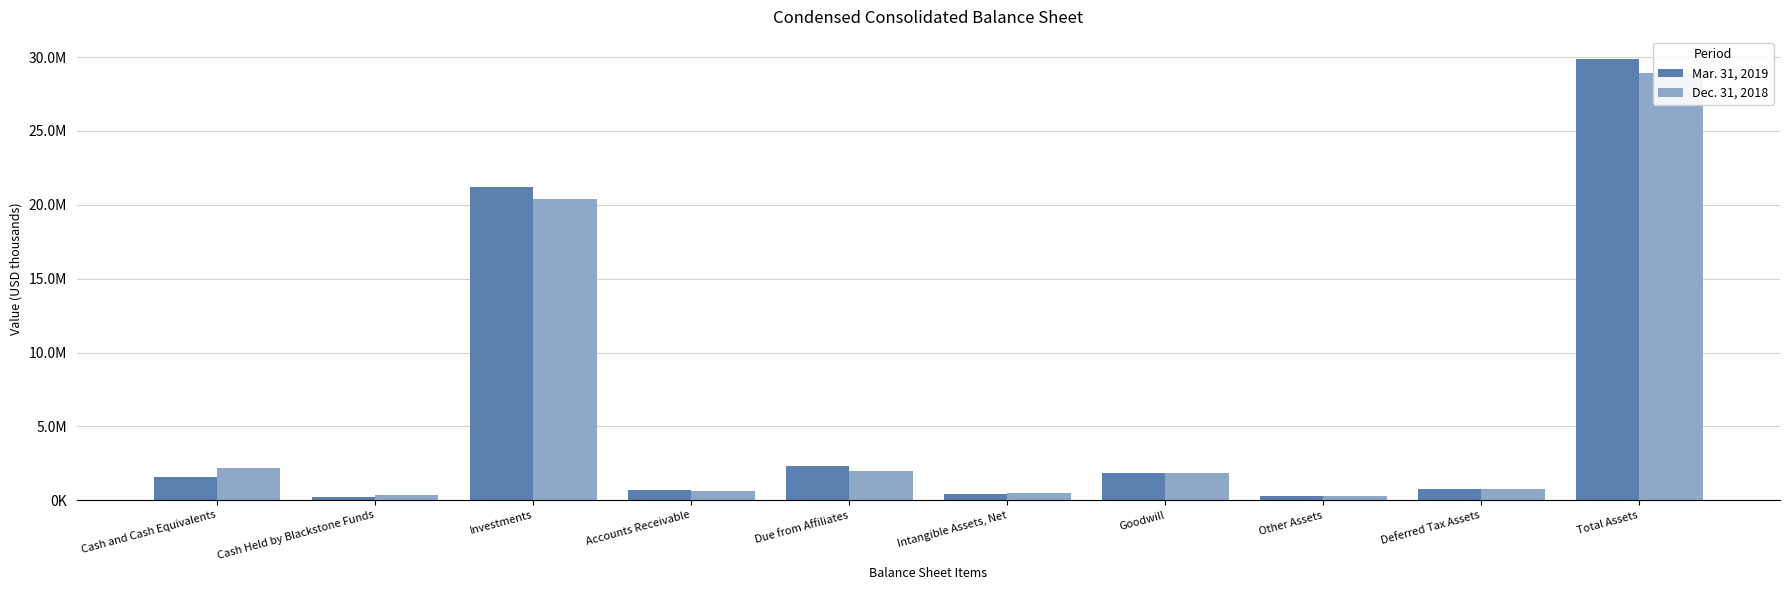

At Cash Held by Blackstone Funds, list the series in order from smallest to largest.

Mar. 31, 2019, Dec. 31, 2018